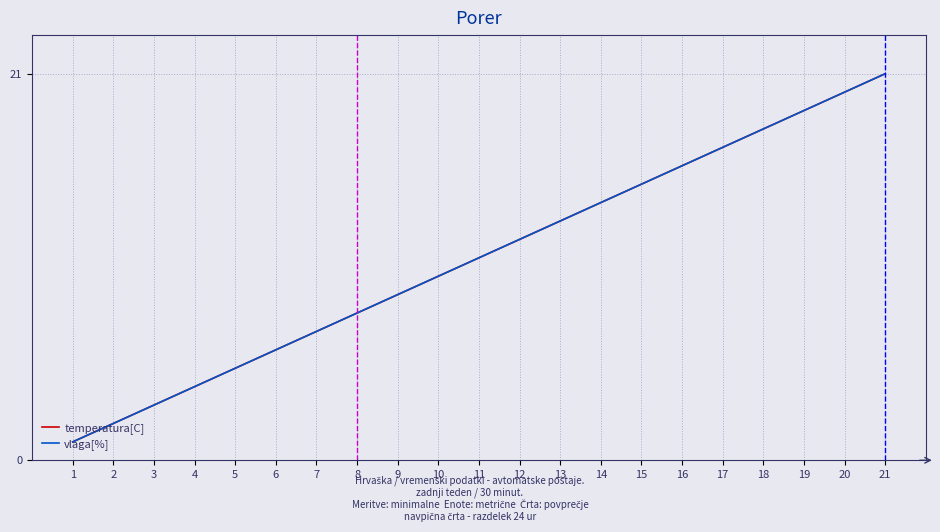

Read the vlaga[%] value at 19.

19